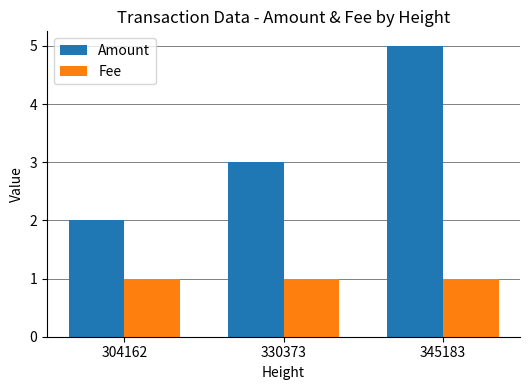

What is the average value of the Amount series?

3.3